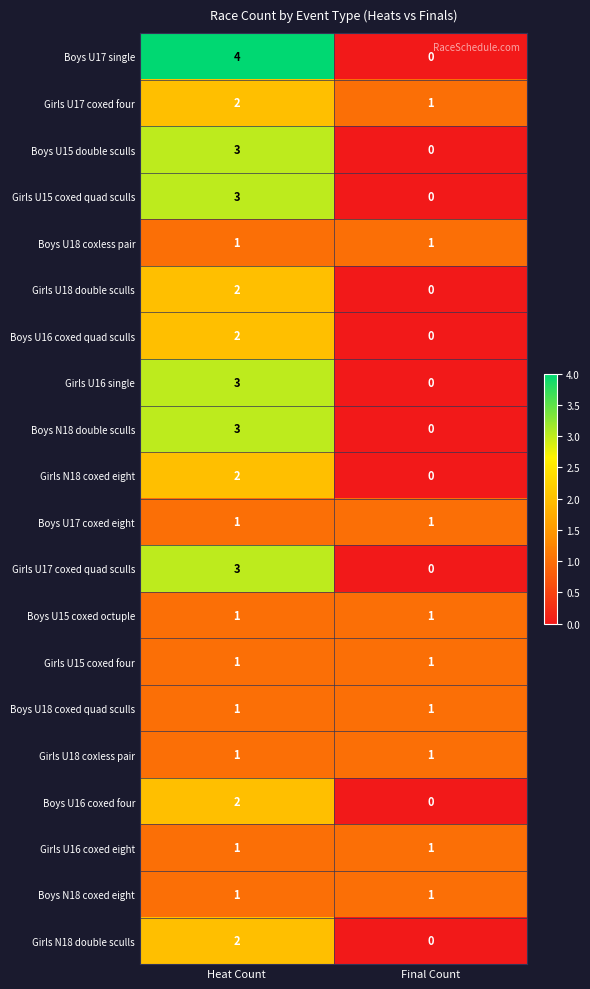

List the labels in order of Girls U16 single value, smallest first.

Final Count, Heat Count